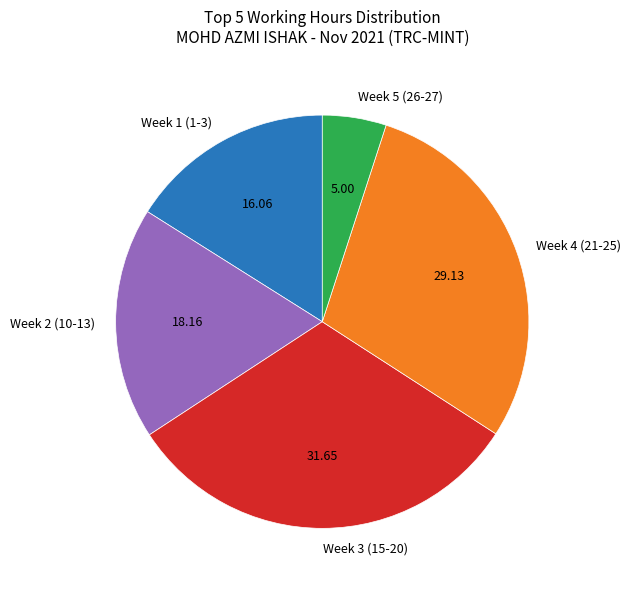

Rank the categories by value from highest to lowest.

Week 3 (15-20), Week 4 (21-25), Week 2 (10-13), Week 1 (1-3), Week 5 (26-27)